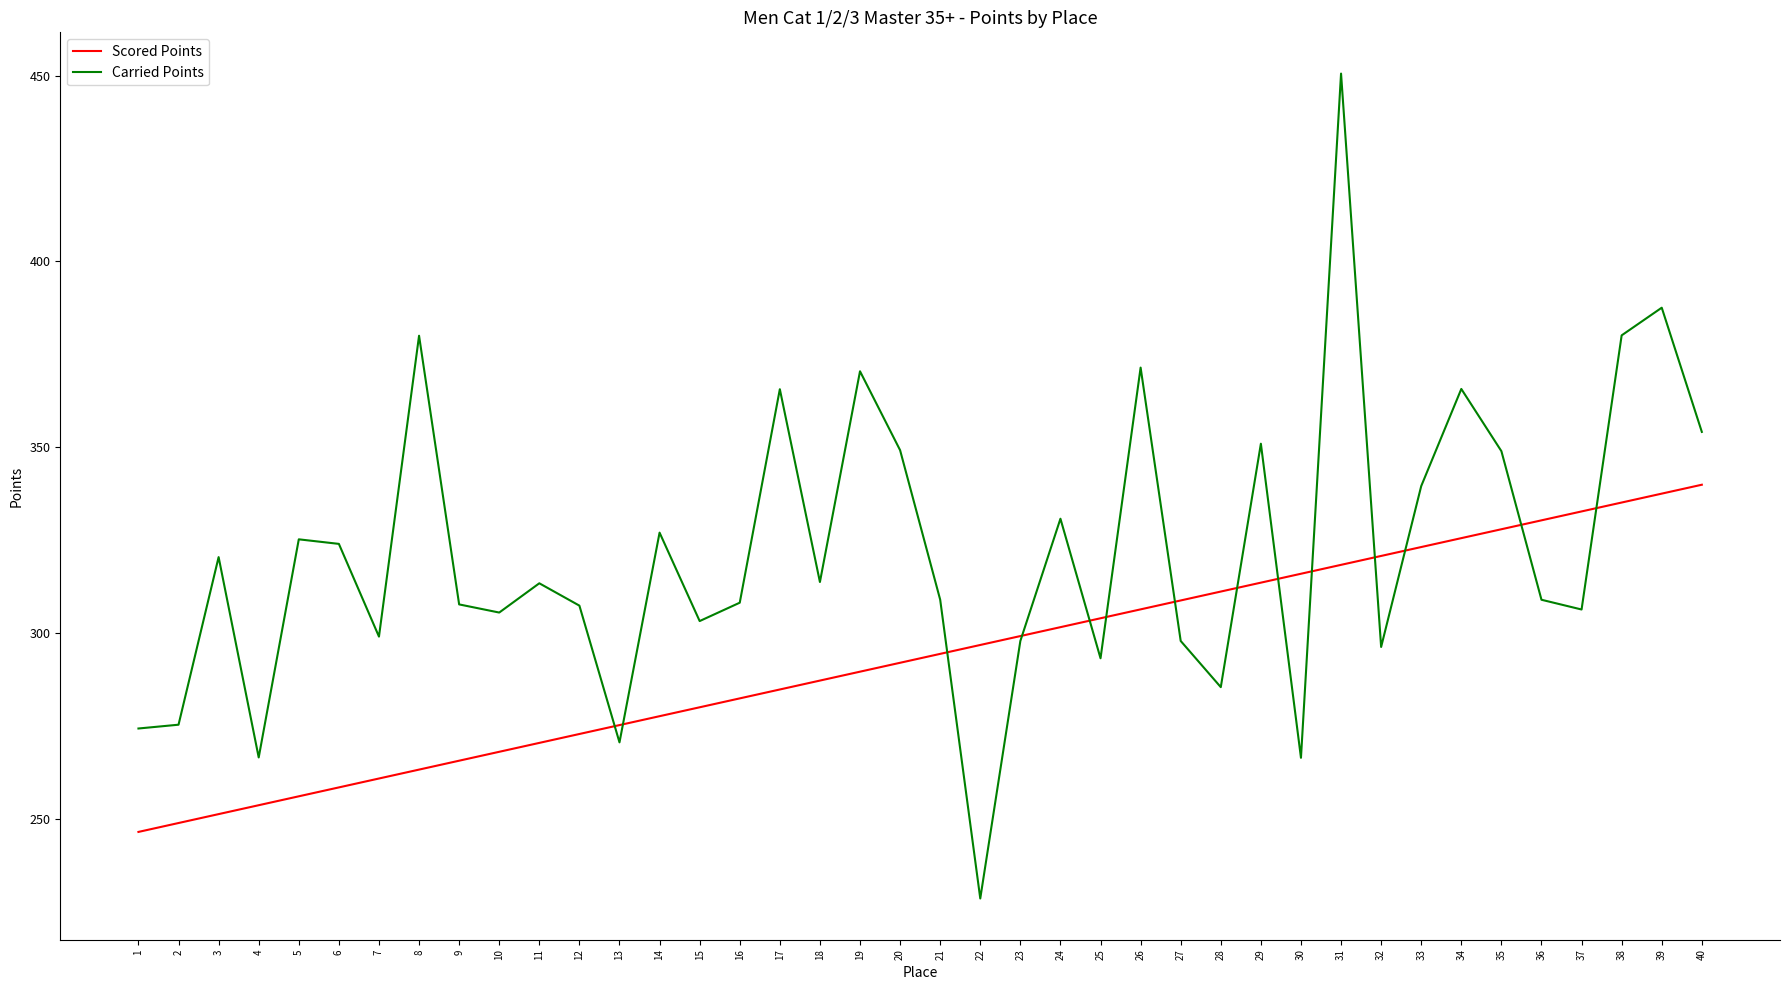

Read the Scored Points value at 5.

256.2